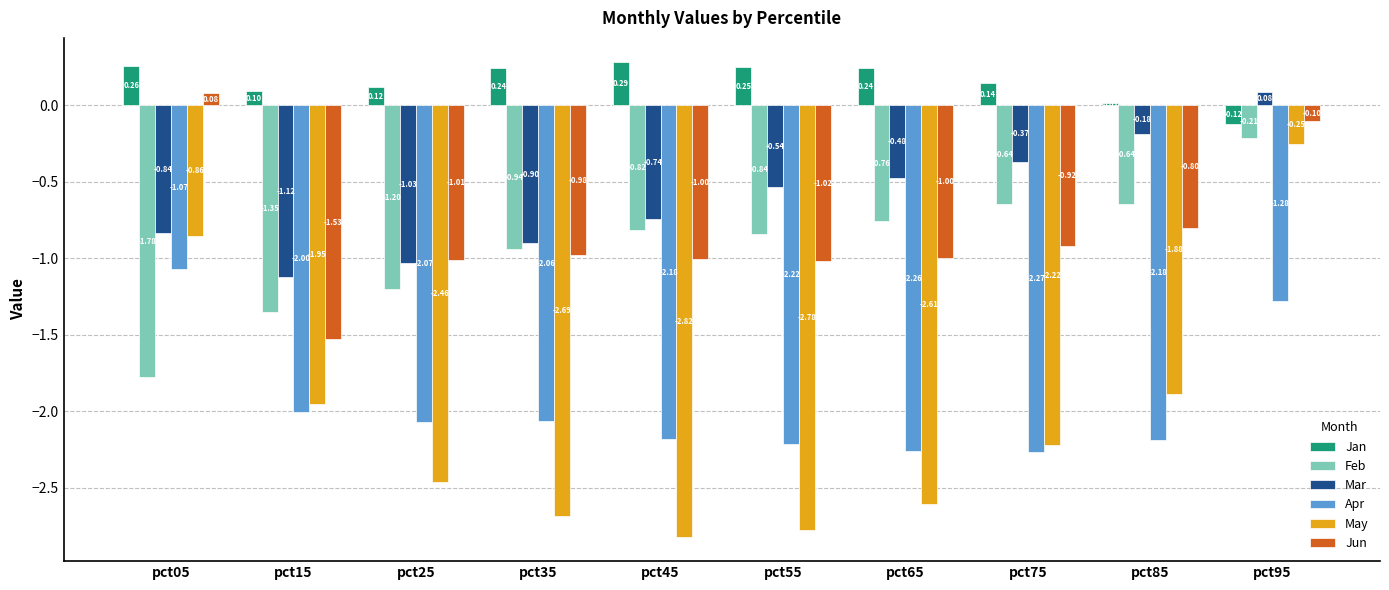

Which series has the widest spread of values?

May